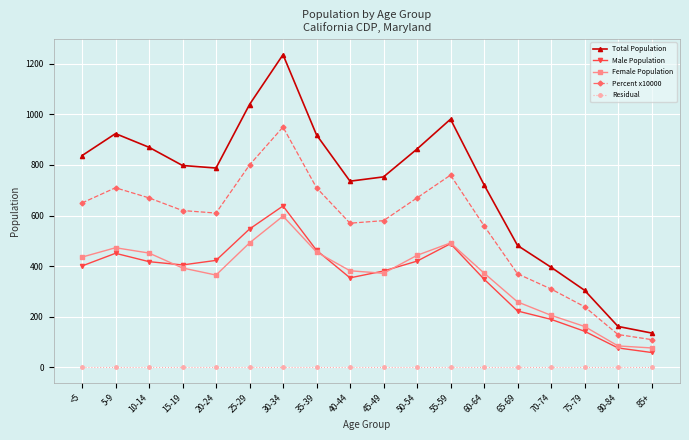

Where is the first local maximum for Total Population?

5-9